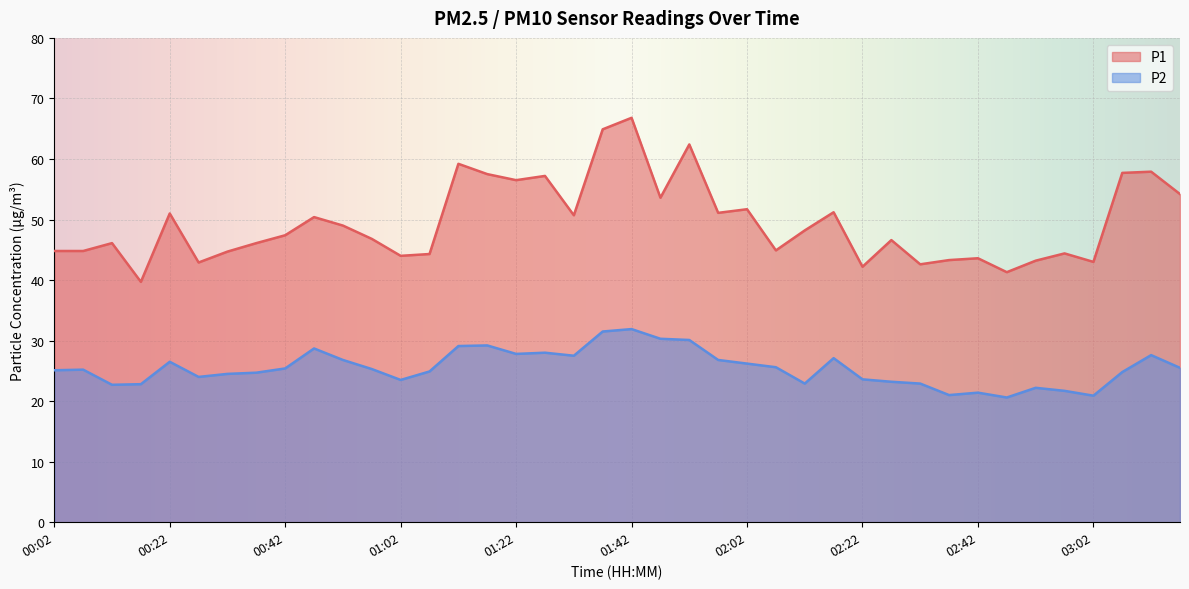

What is the difference between the highest and lowest values at 01:02?

20.5